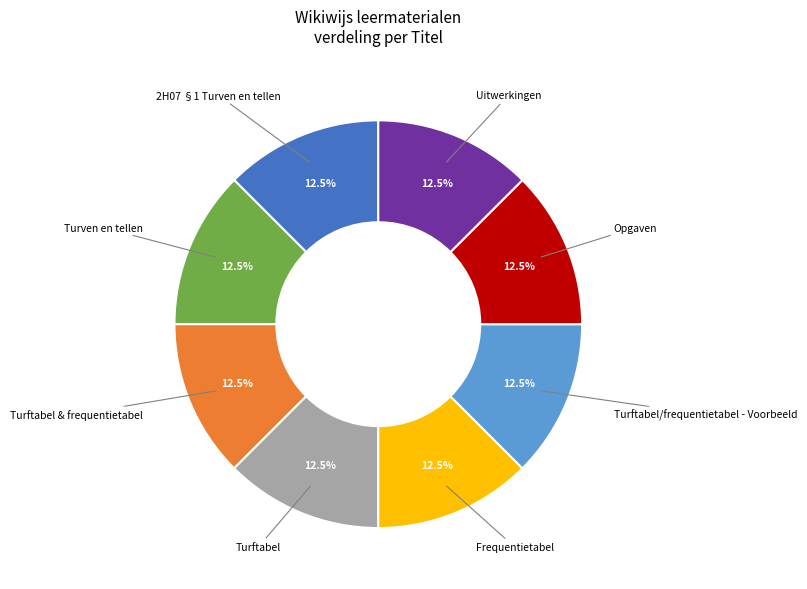

Is there any slice that represents more than half of the pie?

No